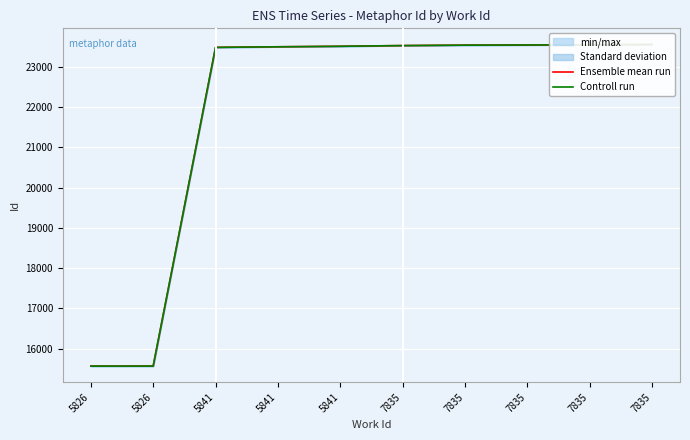

Between 5841 and 7835, which is larger?

7835